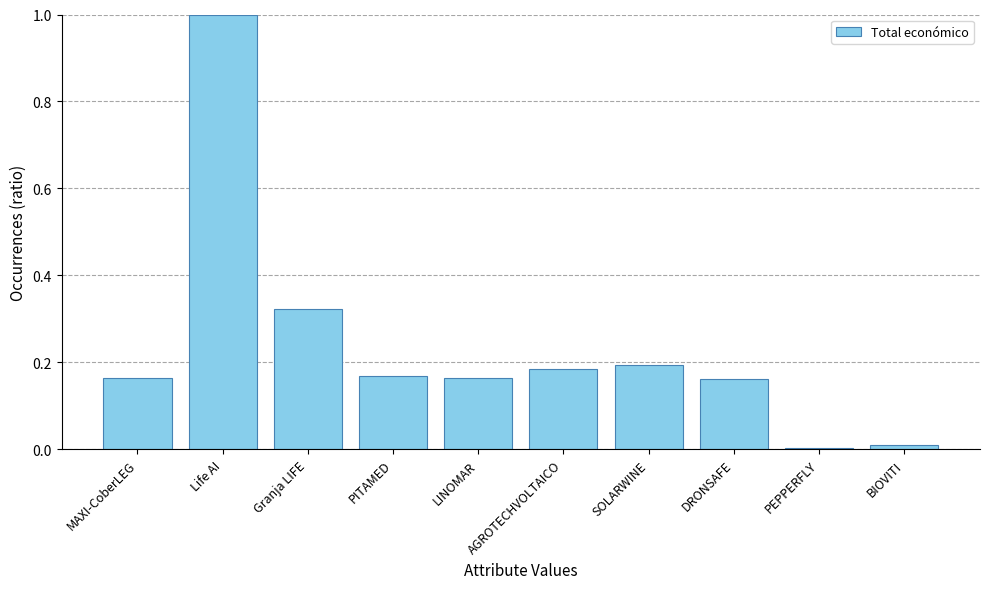

What is the sum of all values?

2.4